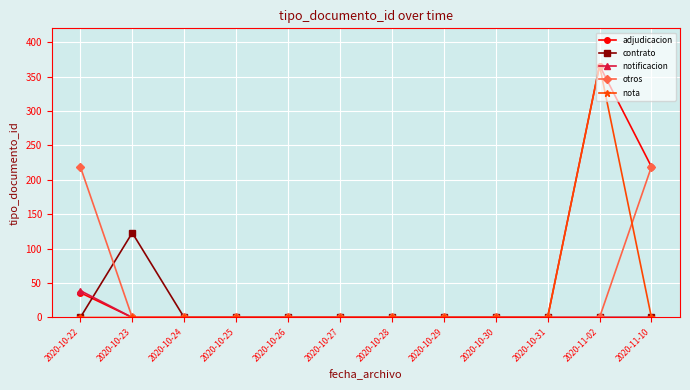

How many lines are shown in the chart?

5